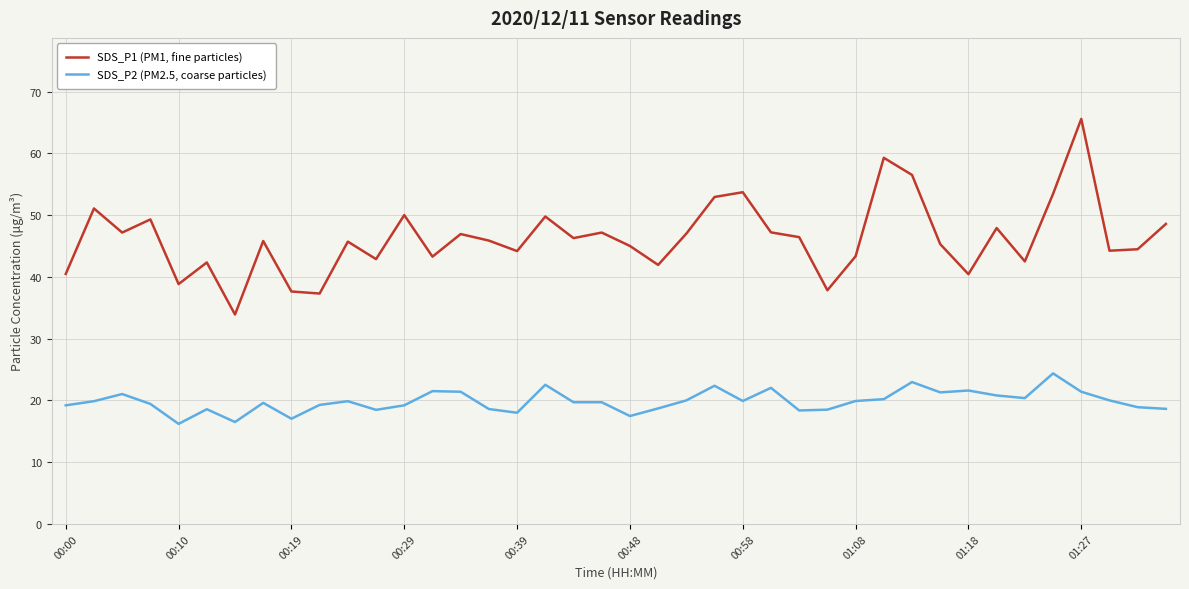

Which series has the widest spread of values?

SDS_P1 (PM1, fine particles)